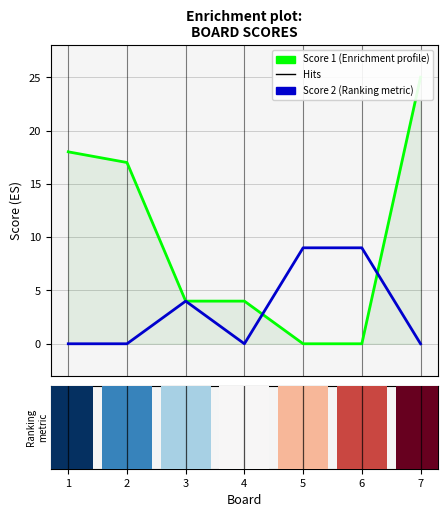

What is the greatest value displayed?

25